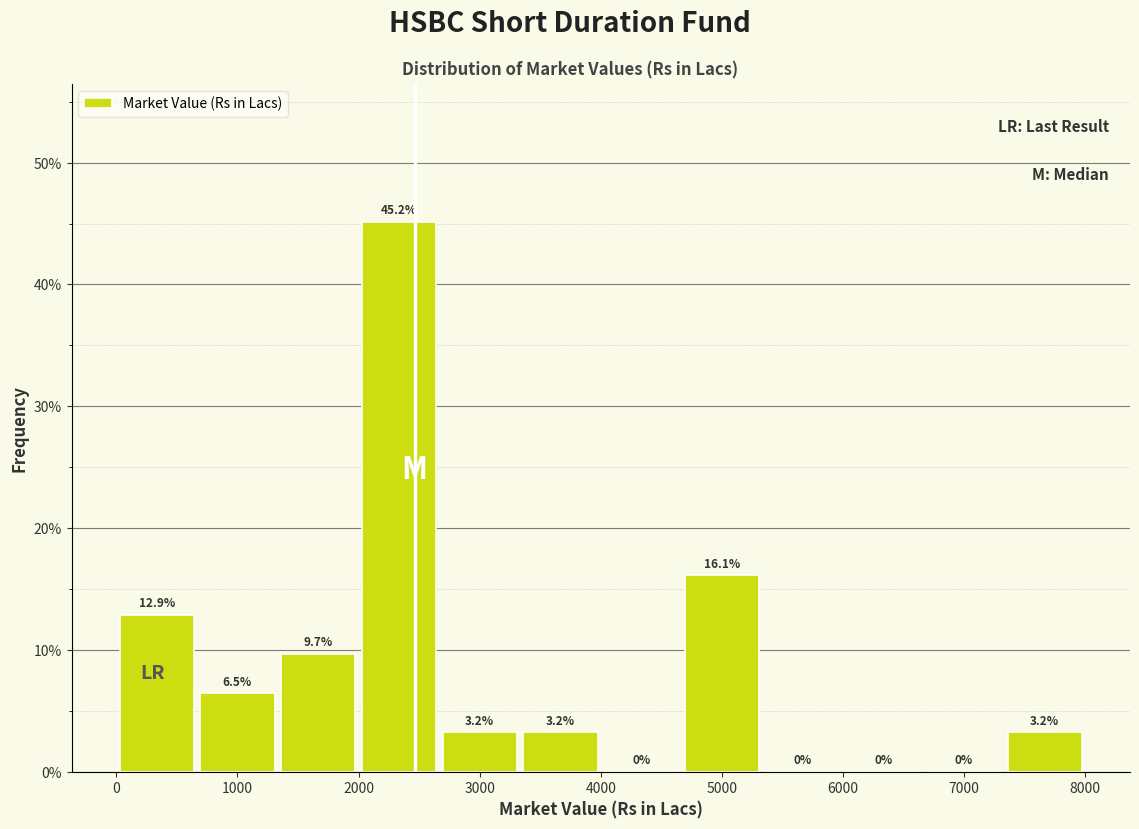

Reading left to right, transcribe this chart: for each bar, give the range it covers on the x-axis and its height. The bar edges are not printed on the chart, so give them approximately, as read against the axis.

0 to 700: 12.9
700 to 1300: 6.5
1300 to 2000: 9.7
2000 to 2700: 45.2
2700 to 3300: 3.2
3300 to 4000: 3.2
4000 to 4700: 0.0
4700 to 5300: 16.1
5300 to 6000: 0.0
6000 to 6700: 0.0
6700 to 7300: 0.0
7300 to 8000: 3.2